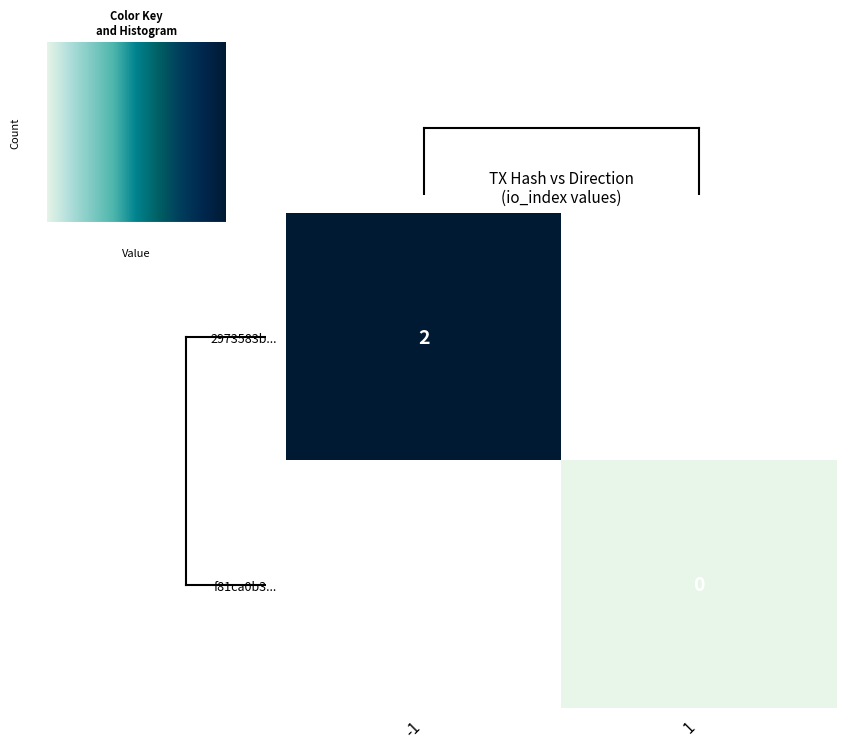

The 2973583b... series shows 1 at -1. True or false?

False